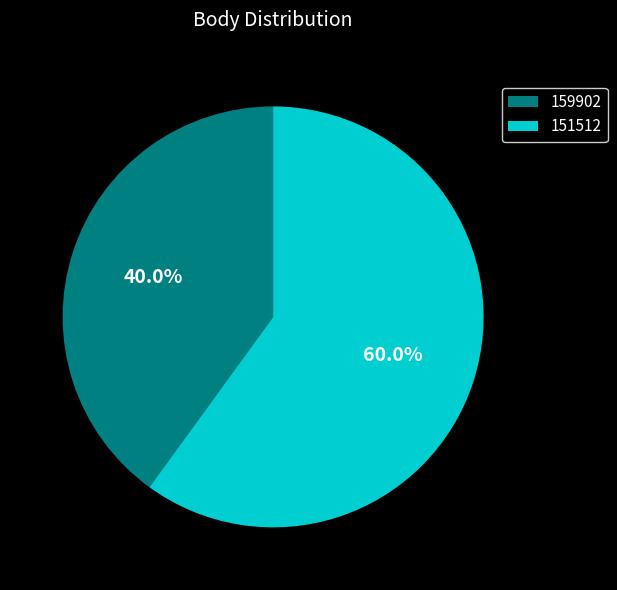

The 159902 slice represents 53% of the pie. True or false?

False